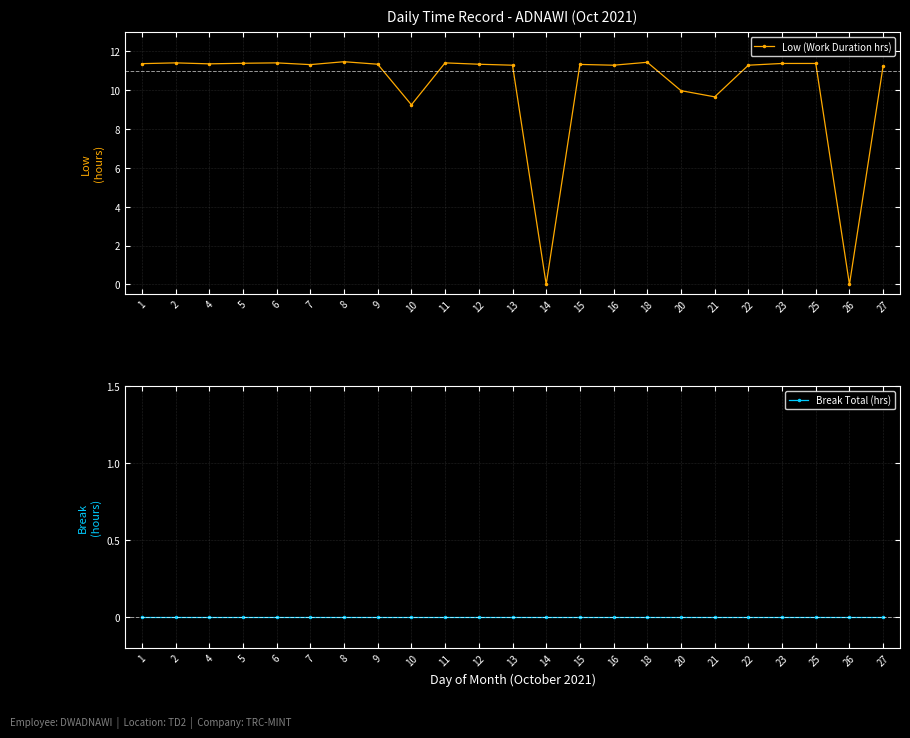

True or false: Break Total (hrs) and Low (Work Duration hrs) cross at least once.

False